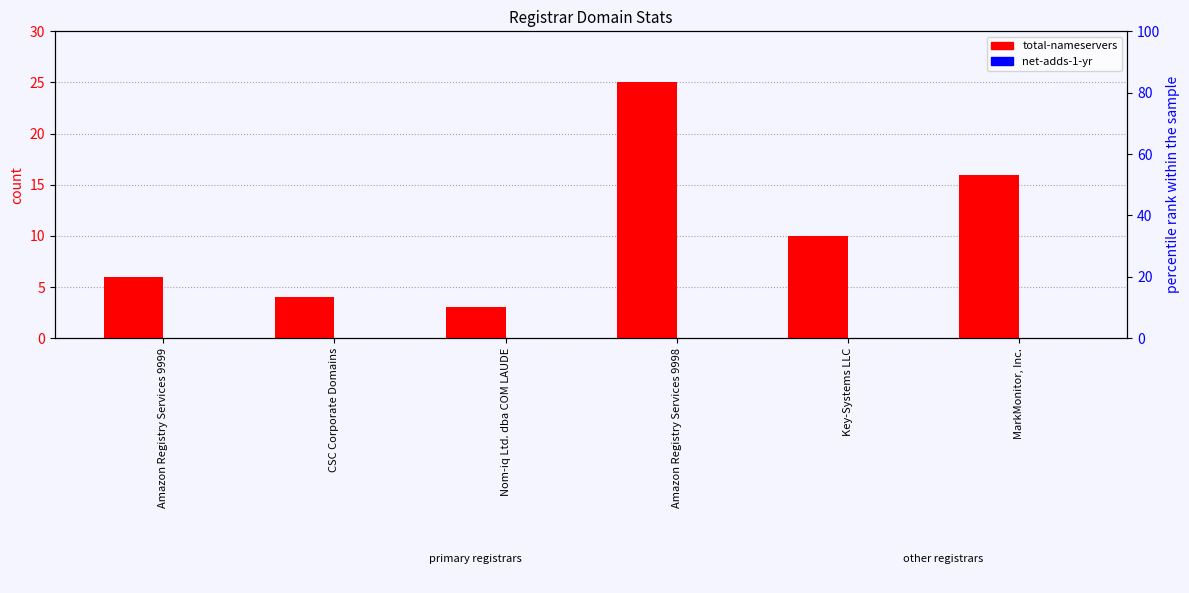

What is the sum of the total-nameservers values at Nom-iq Ltd. dba COM LAUDE and Key-Systems LLC?

13